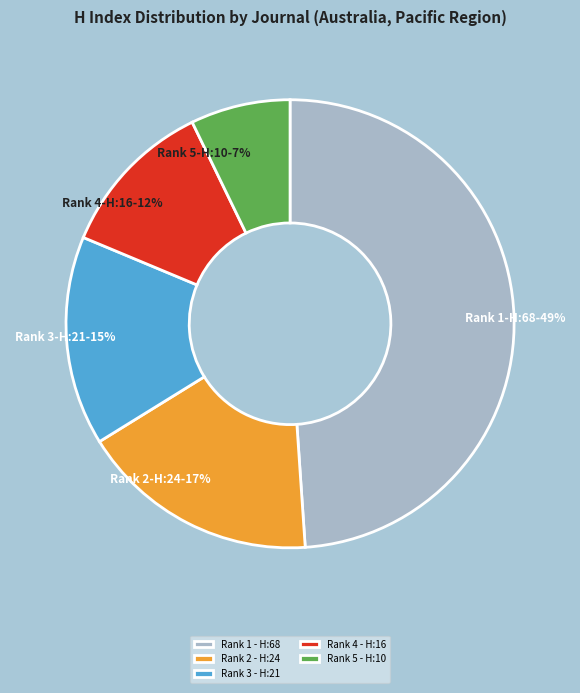

Is there a majority slice in this chart?

No